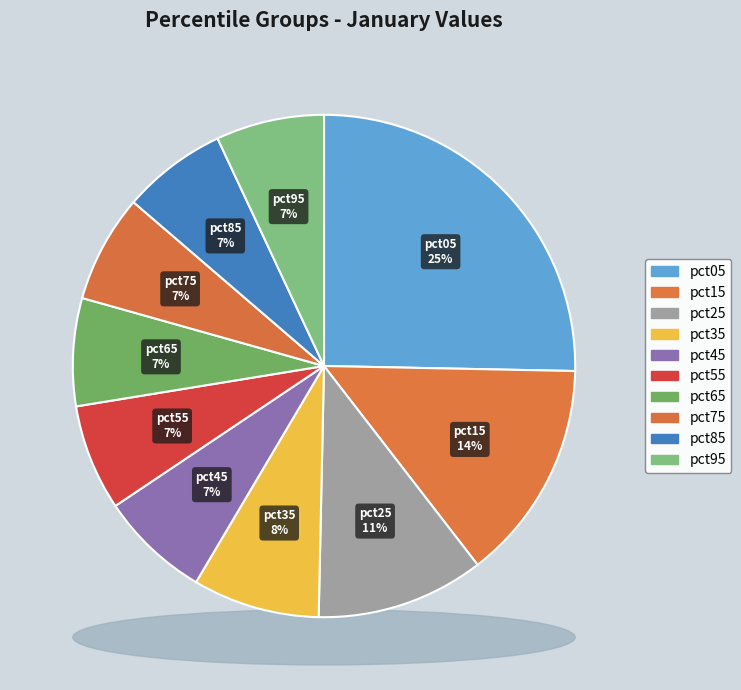

Approximately how many times larger is the value at pct85 compared to pct35?

0.8